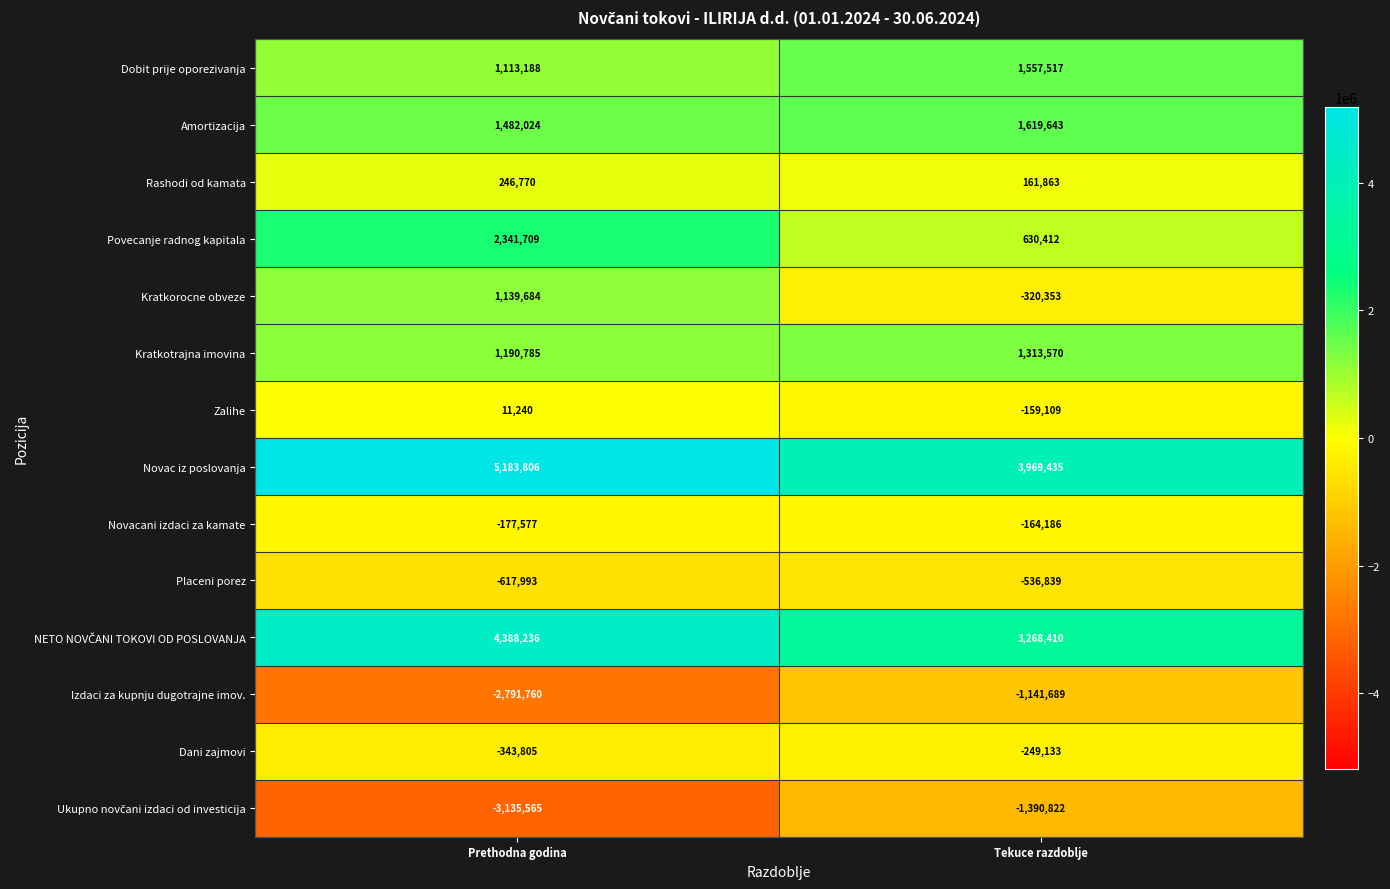

At which label does Novacani izdaci za kamate reach its minimum?

Prethodna godina